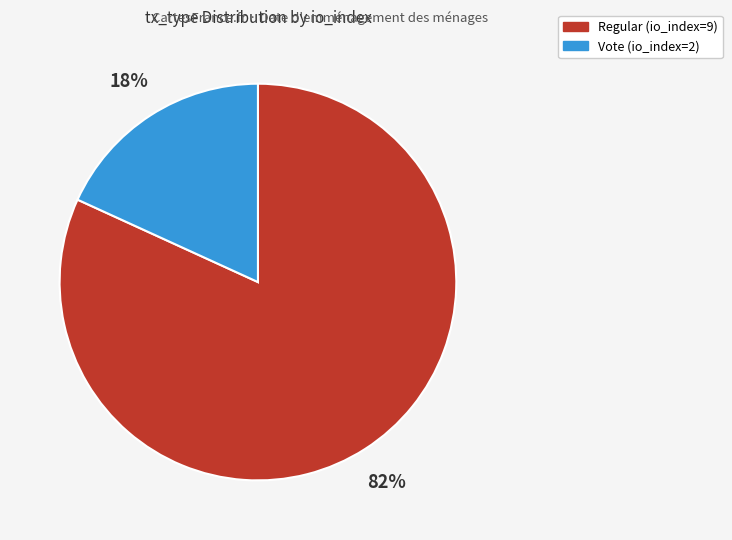

To the nearest percent, what portion does Regular (io_index=9) represent?

82%